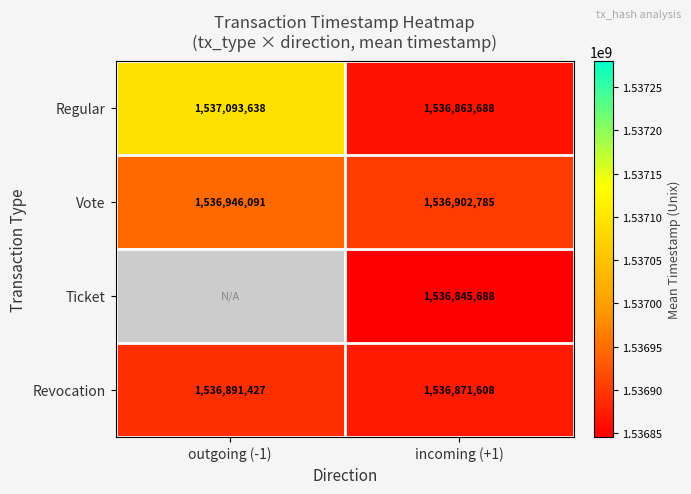

The value of Revocation at incoming (+1) is 2109746094.1. True or false?

False